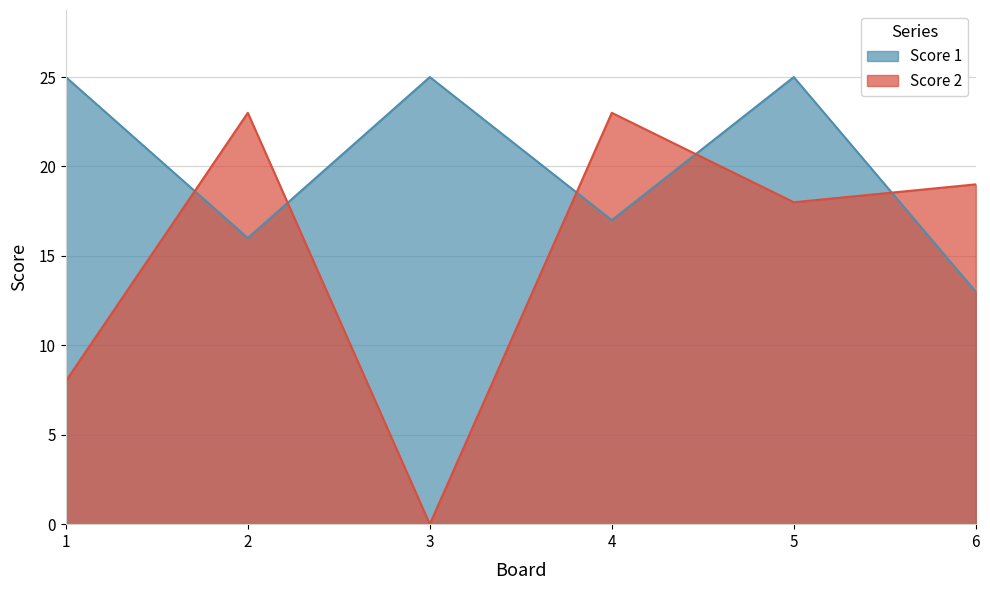

Which label corresponds to the smallest value in the chart?

3